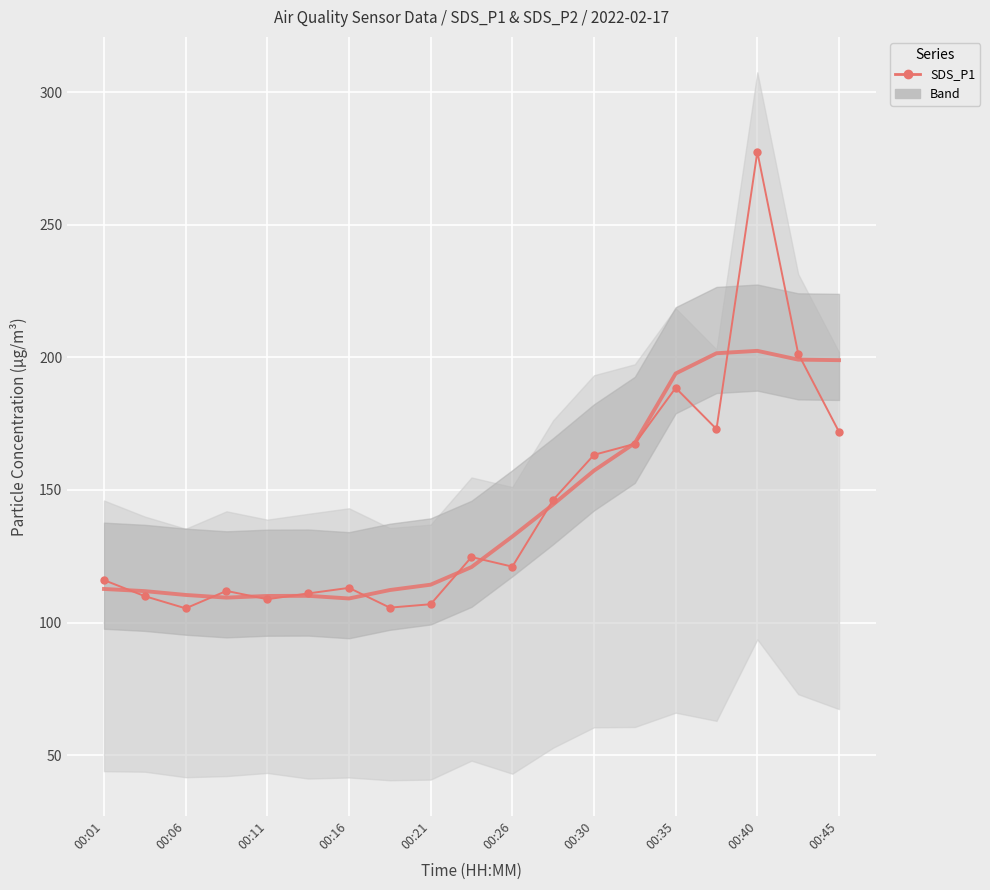

Which series has the widest spread of values?

SDS_P1